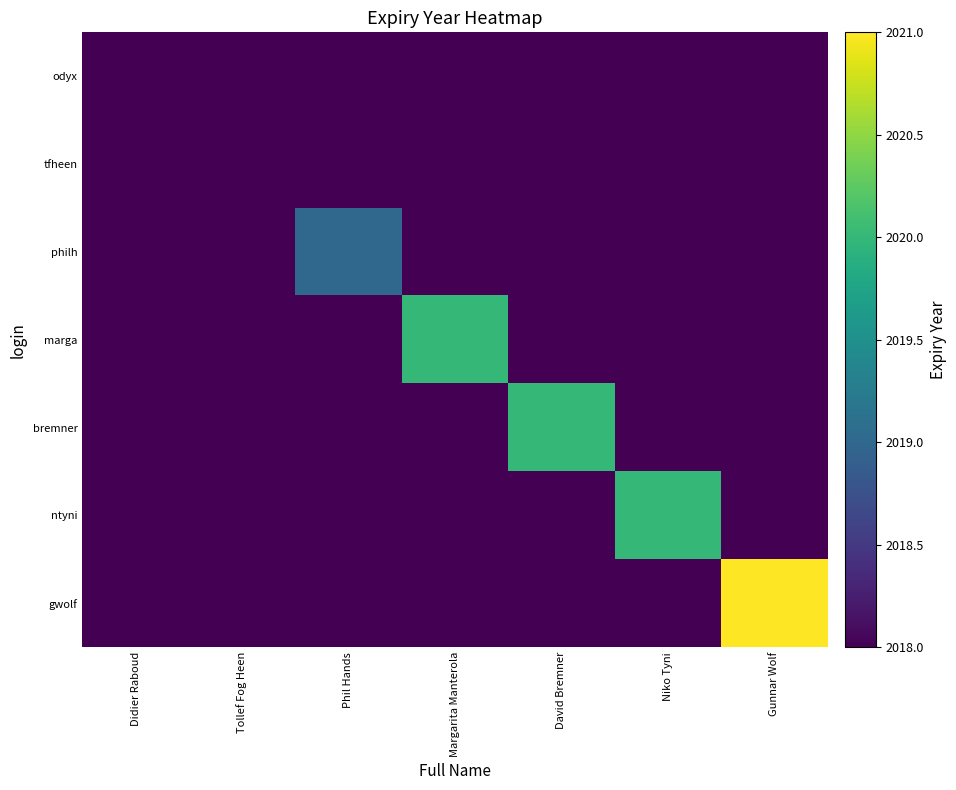

Reading left to right, extract all data points from this chart.

odyx: Didier Raboud=2018	Tollef Fog Heen=2018	Phil Hands=2018	Margarita Manterola=2018	David Bremner=2018	Niko Tyni=2018	Gunnar Wolf=2018
tfheen: Didier Raboud=2018	Tollef Fog Heen=2018	Phil Hands=2018	Margarita Manterola=2018	David Bremner=2018	Niko Tyni=2018	Gunnar Wolf=2018
philh: Didier Raboud=2018	Tollef Fog Heen=2018	Phil Hands=2019	Margarita Manterola=2018	David Bremner=2018	Niko Tyni=2018	Gunnar Wolf=2018
marga: Didier Raboud=2018	Tollef Fog Heen=2018	Phil Hands=2018	Margarita Manterola=2020	David Bremner=2018	Niko Tyni=2018	Gunnar Wolf=2018
bremner: Didier Raboud=2018	Tollef Fog Heen=2018	Phil Hands=2018	Margarita Manterola=2018	David Bremner=2020	Niko Tyni=2018	Gunnar Wolf=2018
ntyni: Didier Raboud=2018	Tollef Fog Heen=2018	Phil Hands=2018	Margarita Manterola=2018	David Bremner=2018	Niko Tyni=2020	Gunnar Wolf=2018
gwolf: Didier Raboud=2018	Tollef Fog Heen=2018	Phil Hands=2018	Margarita Manterola=2018	David Bremner=2018	Niko Tyni=2018	Gunnar Wolf=2021